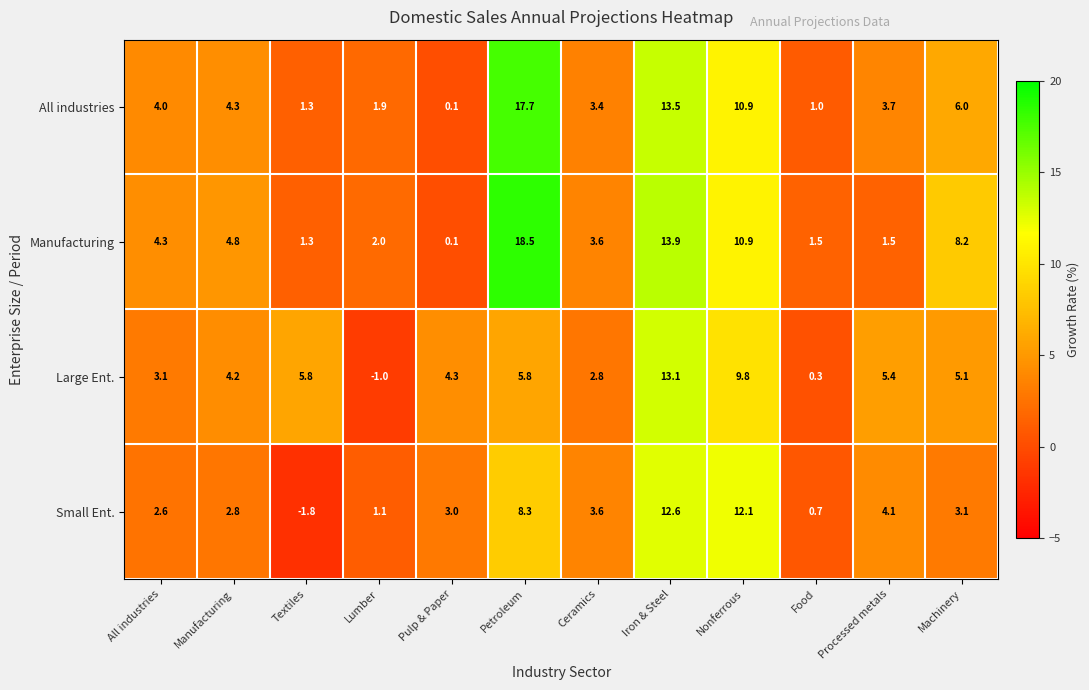

At which label is All industries closest to 8?

Machinery